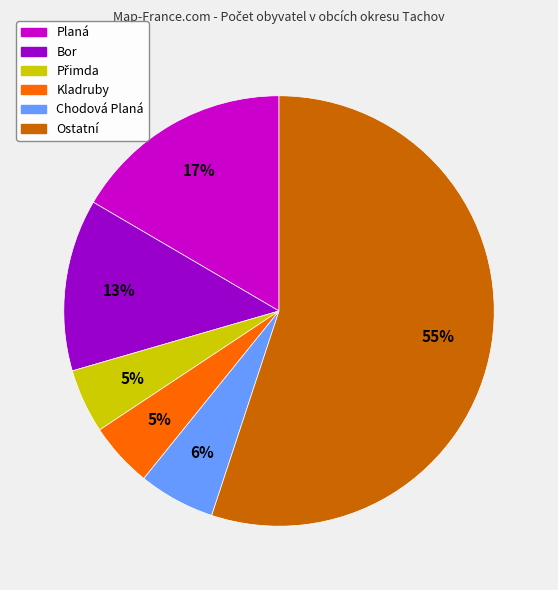

Between Bor and Ostatní, which is larger?

Ostatní